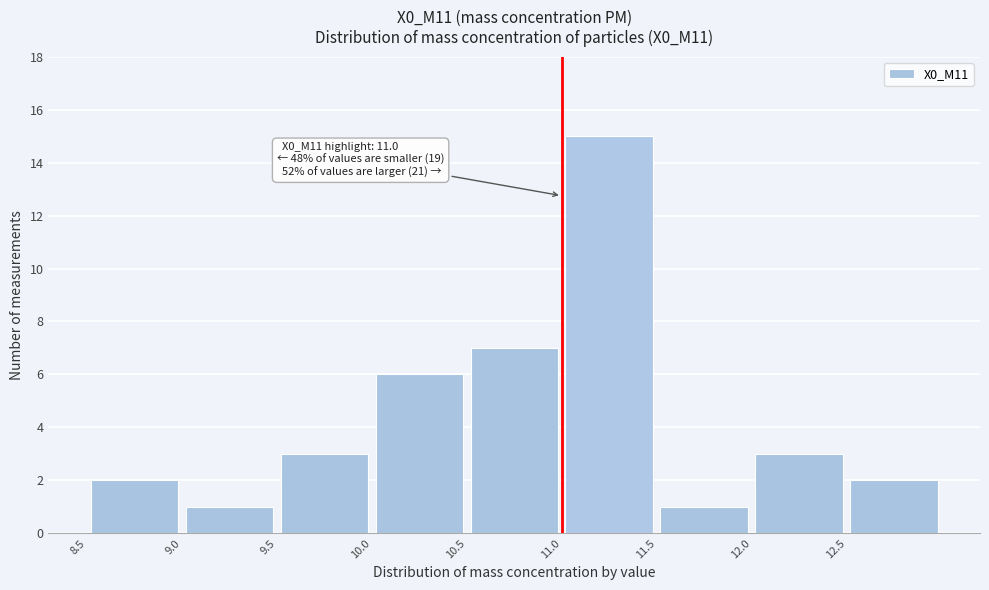

Which range on the x-axis has the tallest bar?

11.0 to 11.5